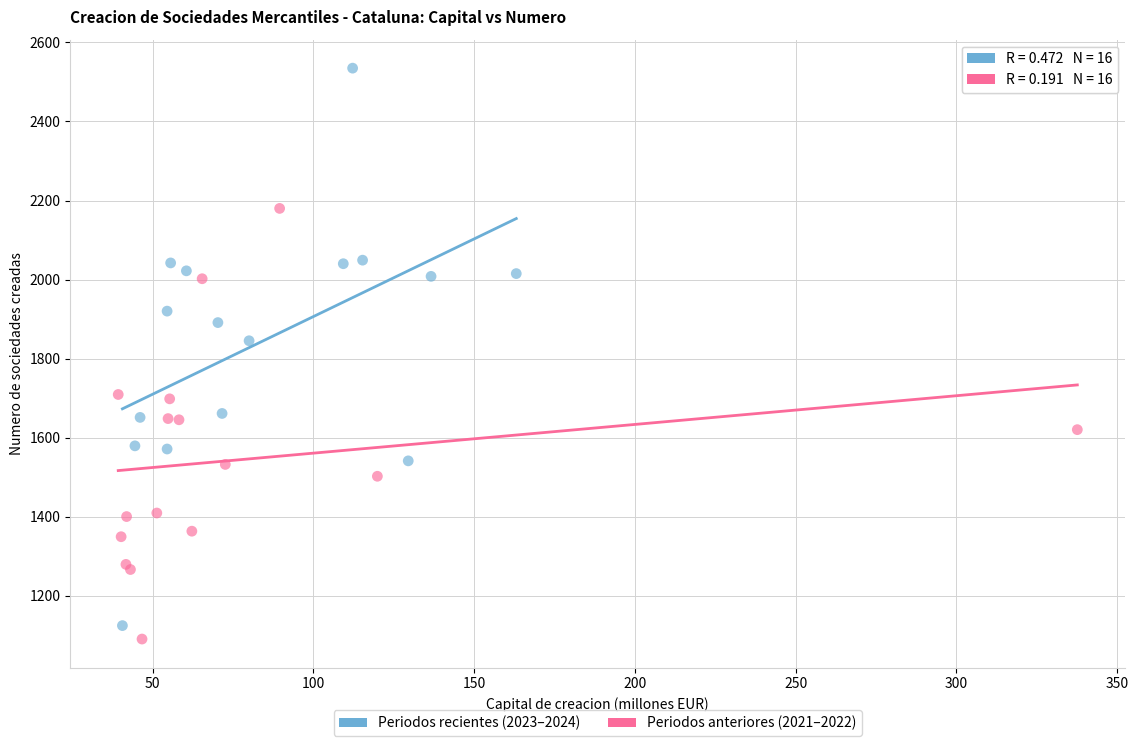

What are all the series names shown in the legend?

Periodos recientes (2023–2024), Periodos anteriores (2021–2022)